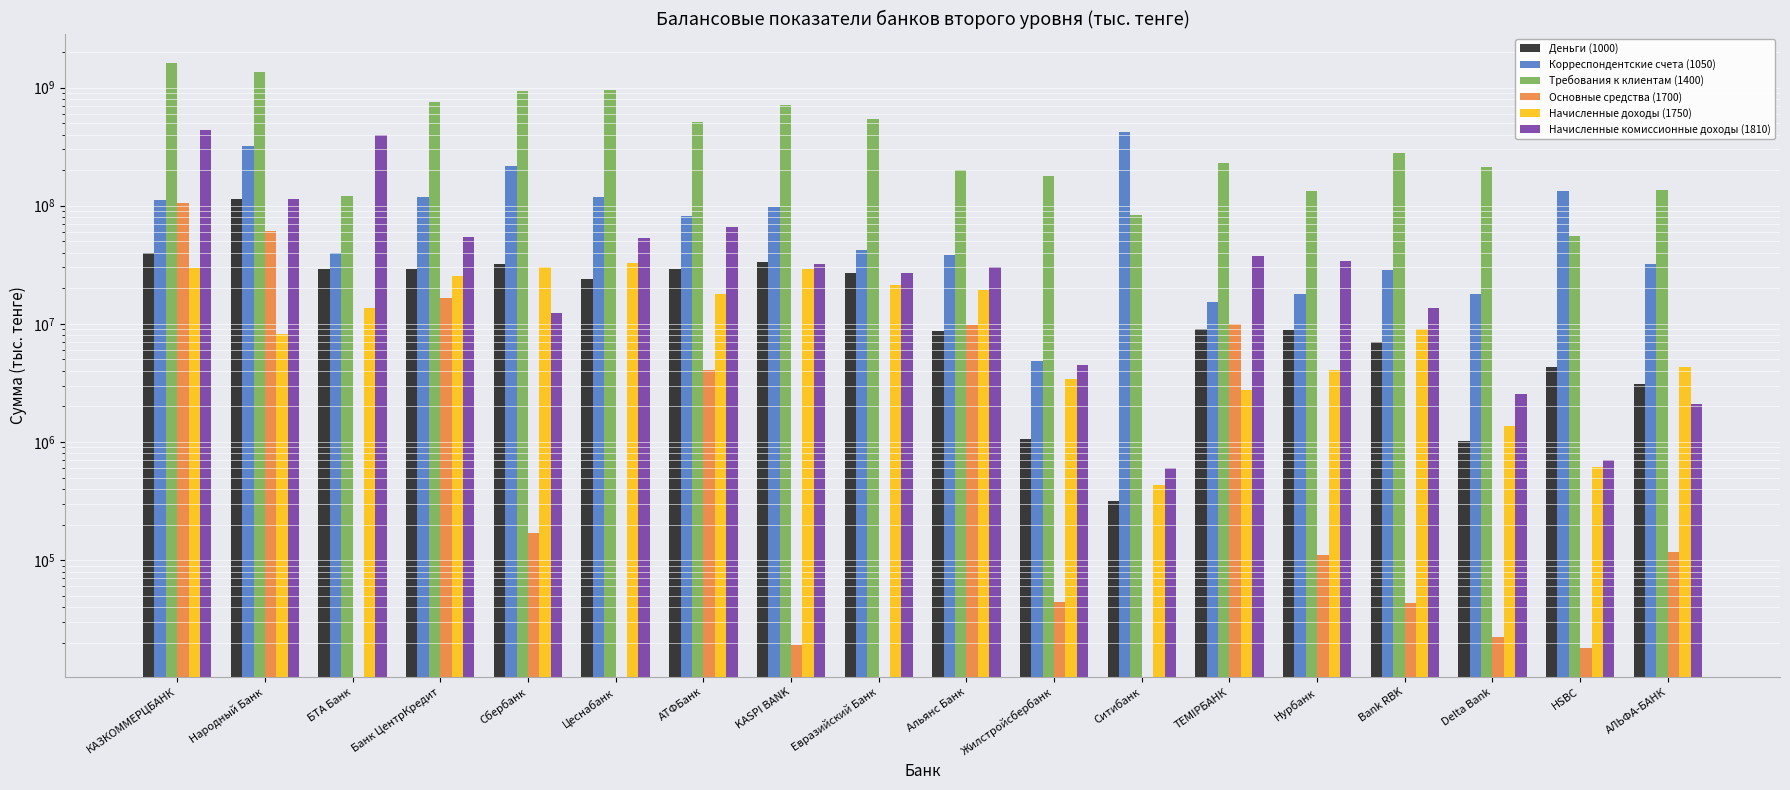

What is the maximum value for Деньги (1000)?

113443167